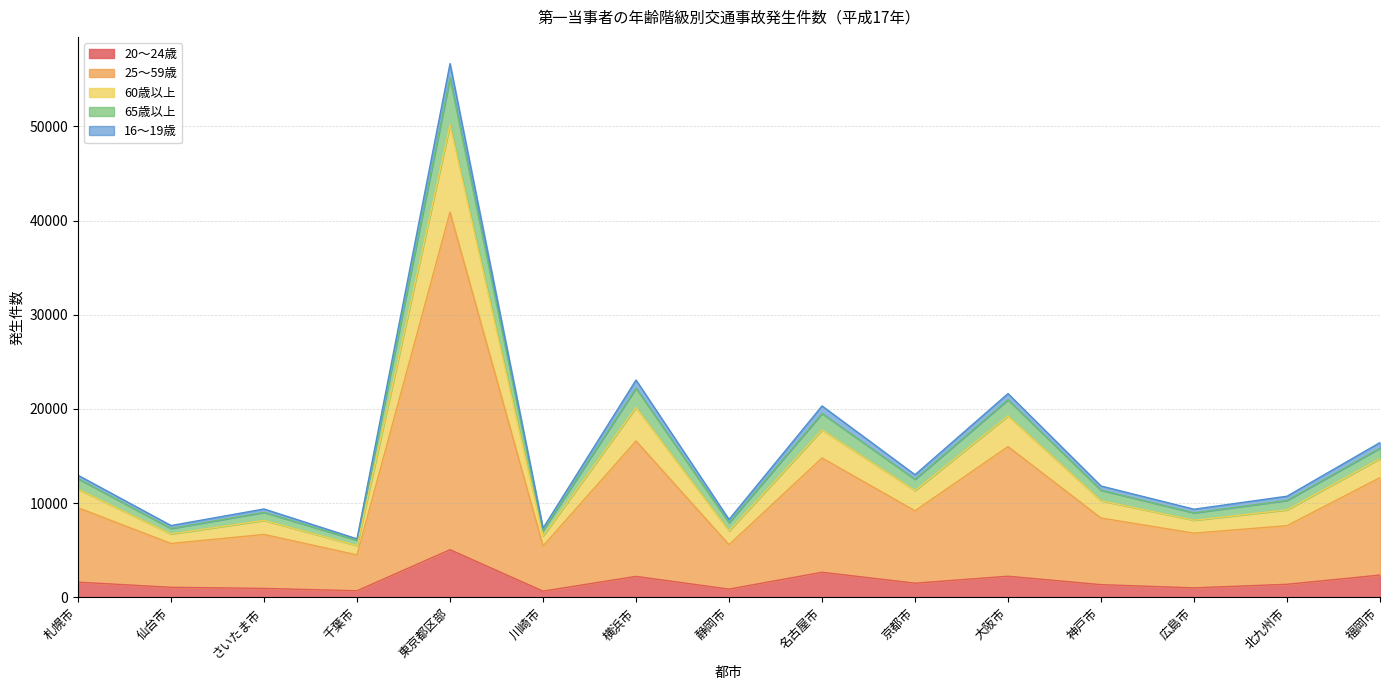

Which category has the highest value in the 20～24歳 series?

東京都区部